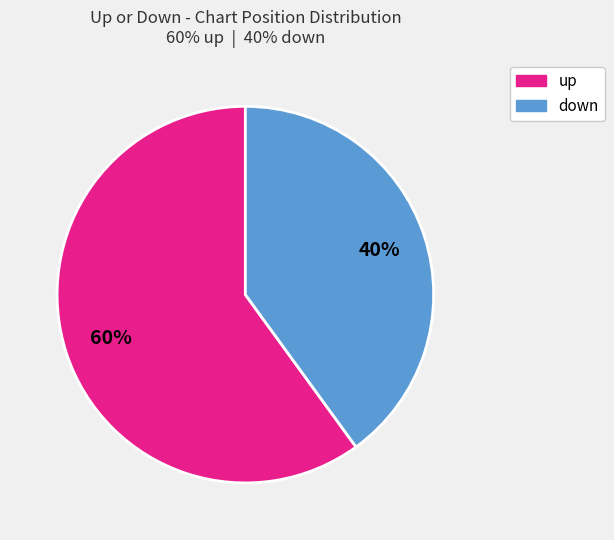

To the nearest percent, what is the difference between the up and down slice percentages?

20%